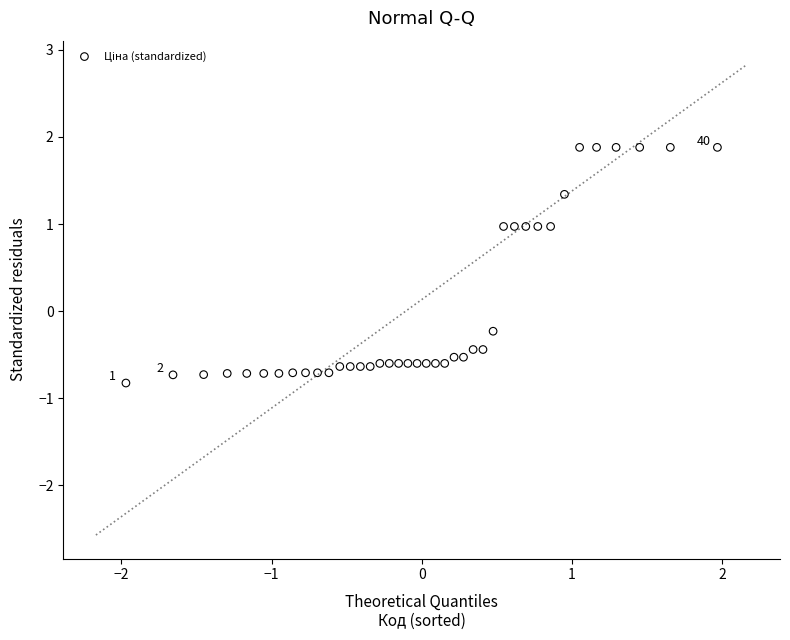

What is the range of X values (max minus min)?

3.9